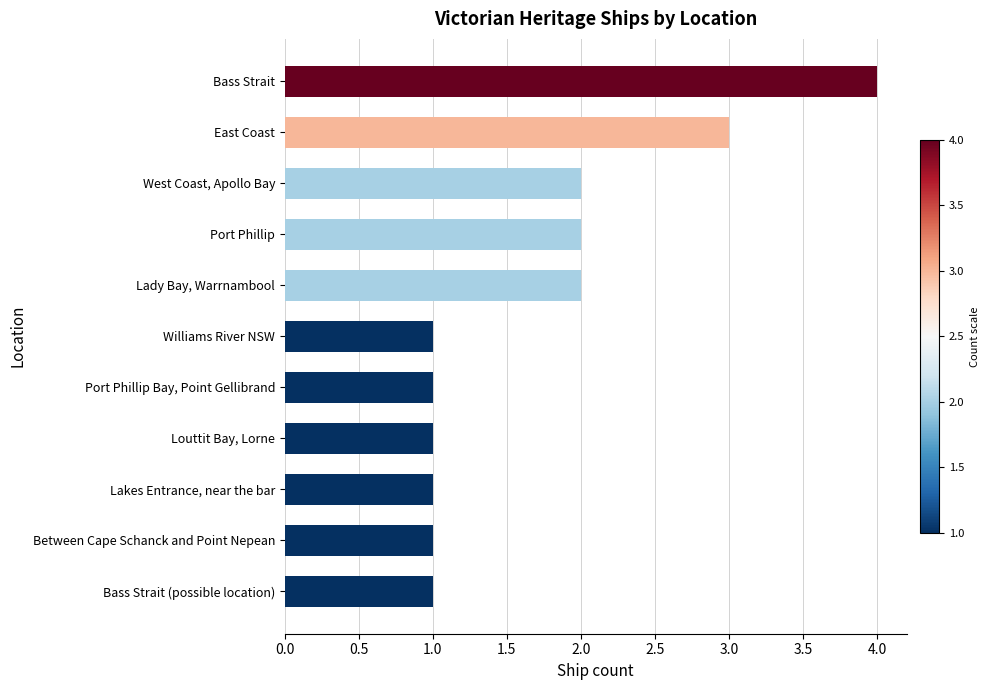

How many categories are shown in the chart?

11